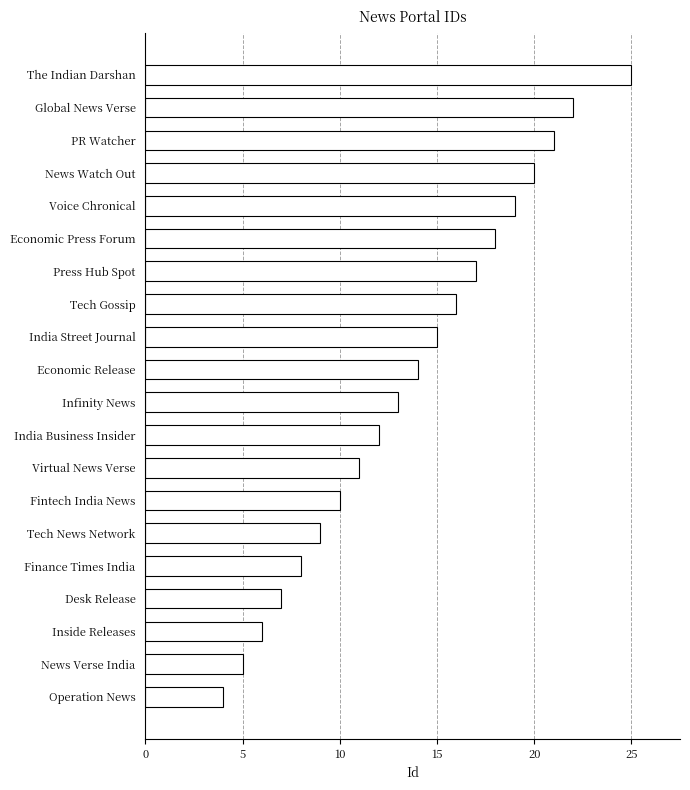

What is the maximum value shown in the chart?

25